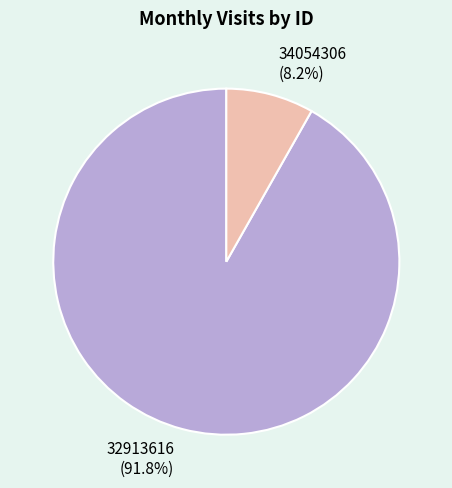

To the nearest percent, what is the difference between the 34054306 and 32913616 slice percentages?

84%